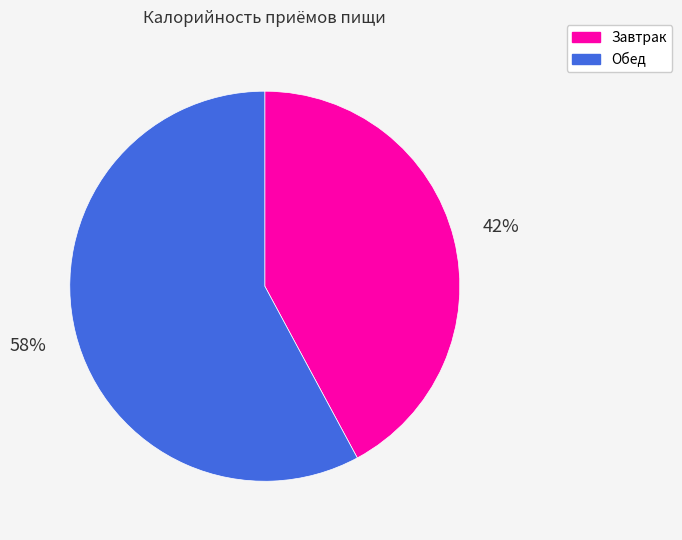

Rank the categories by value from highest to lowest.

Обед, Завтрак